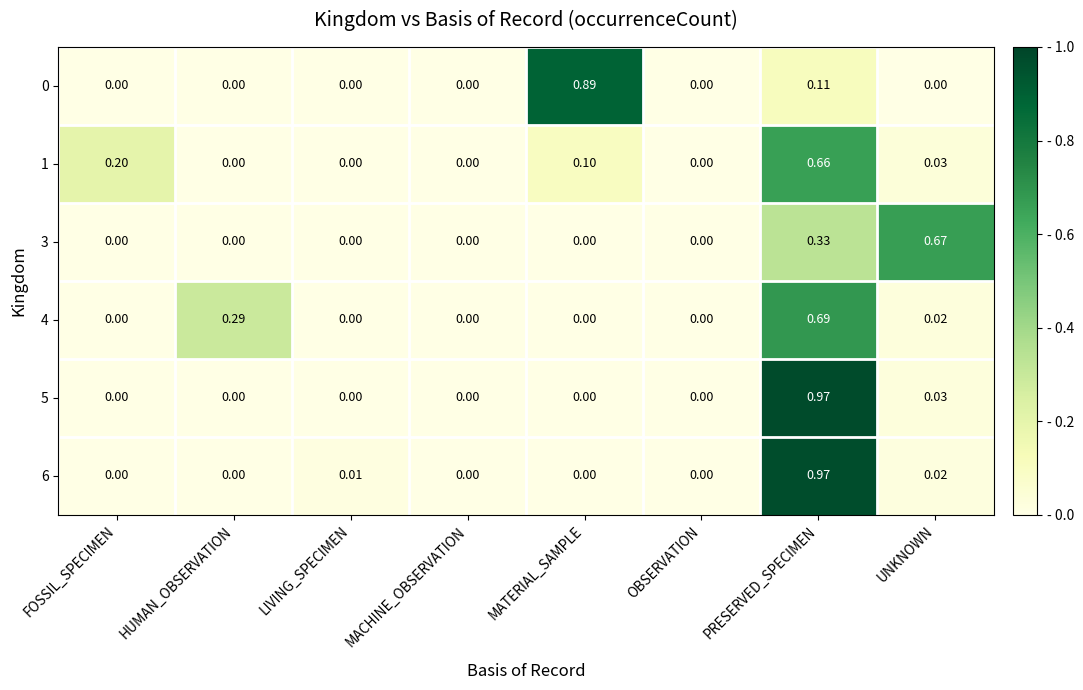

At which category is the sum across all series the highest?

PRESERVED_SPECIMEN